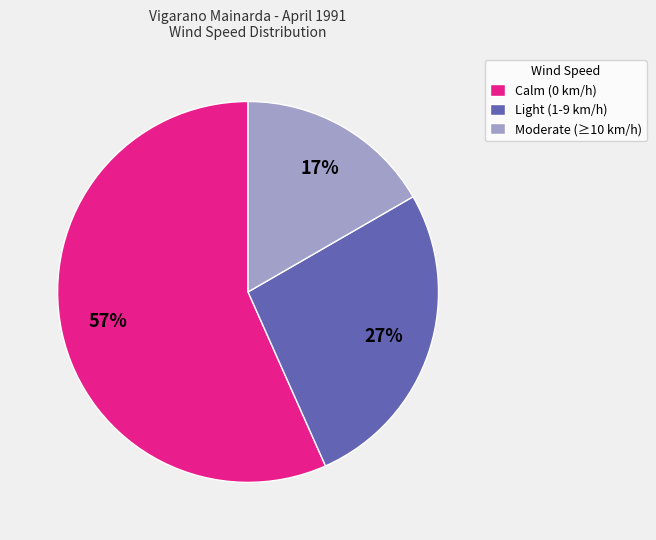

To the nearest percent, what percentage of the pie is Light (1-9 km/h)?

27%